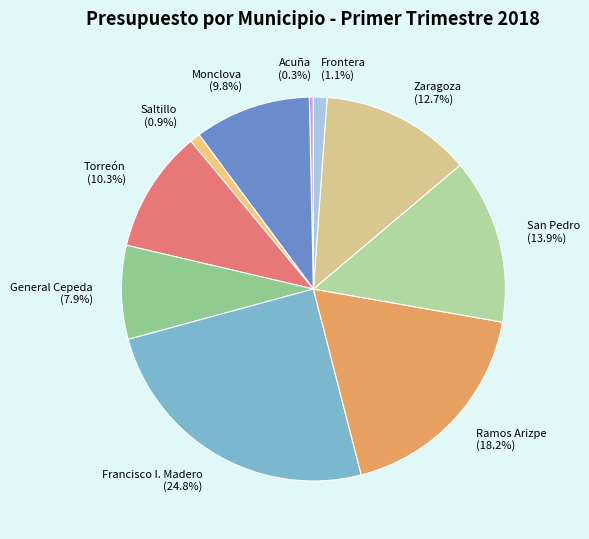

Is there a majority slice in this chart?

No